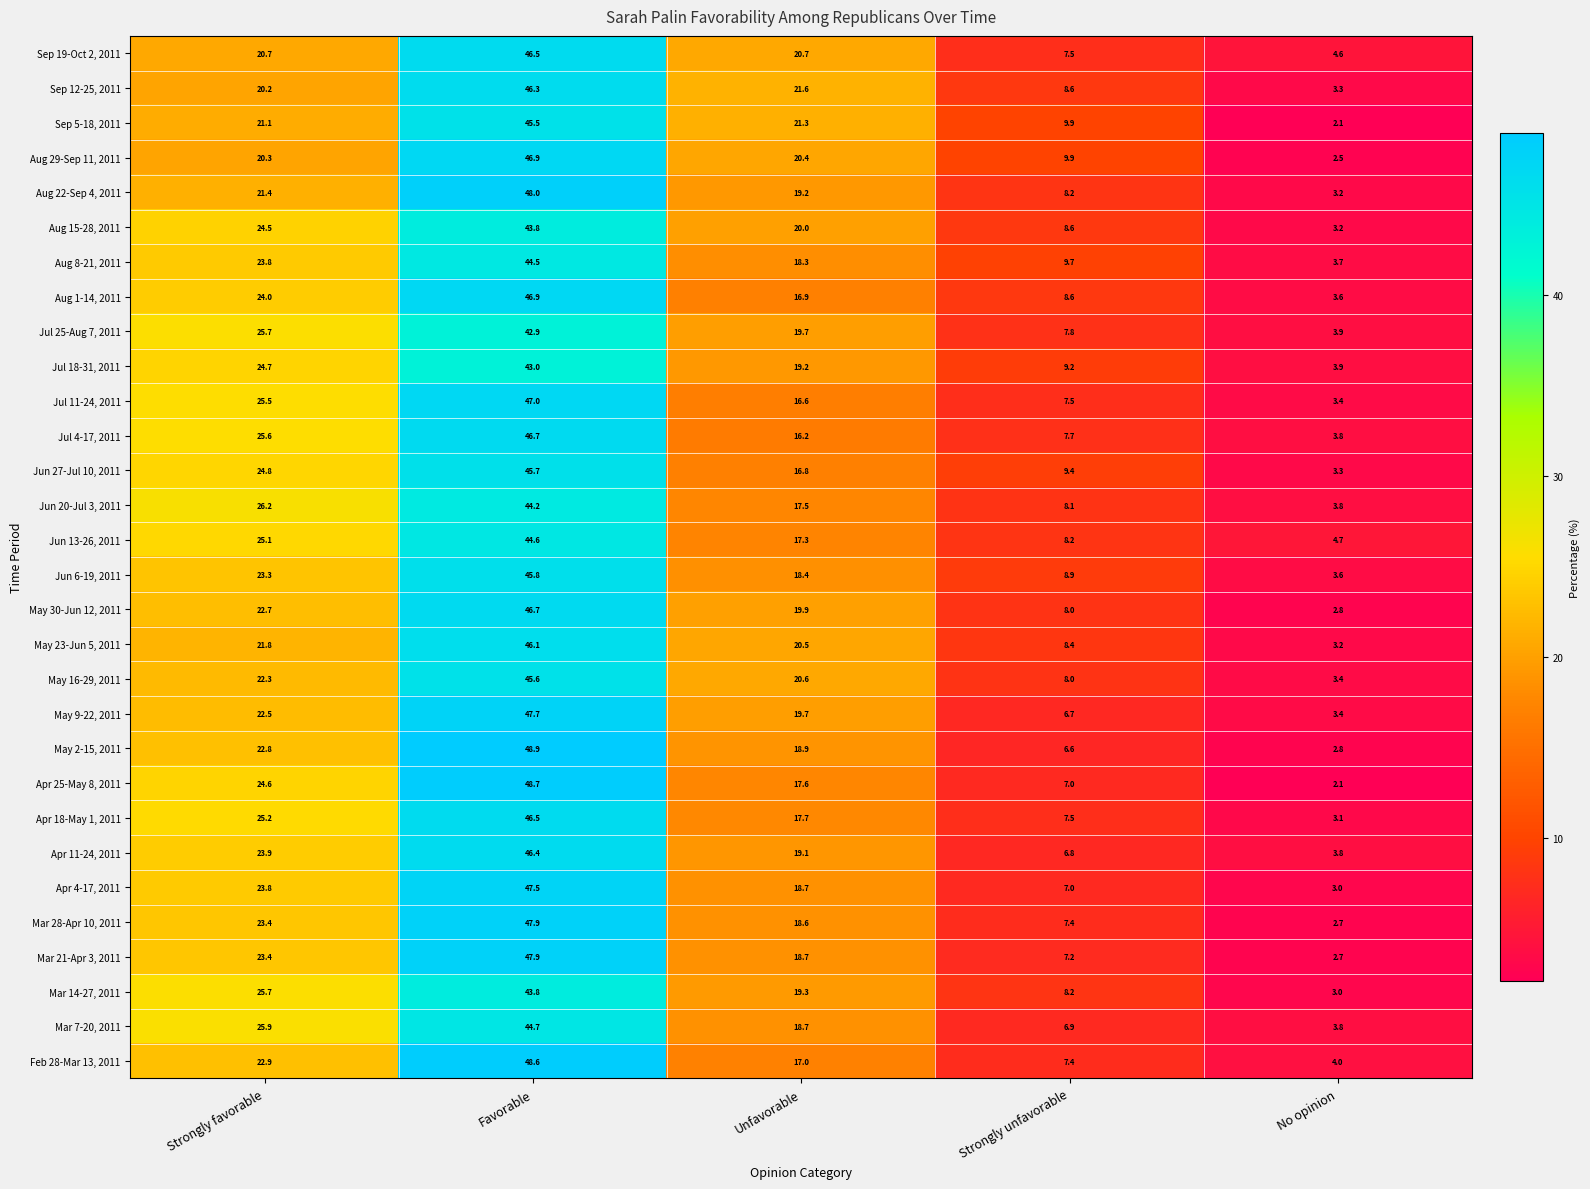

Which series has the largest range (max minus min)?

Apr 25-May 8, 2011